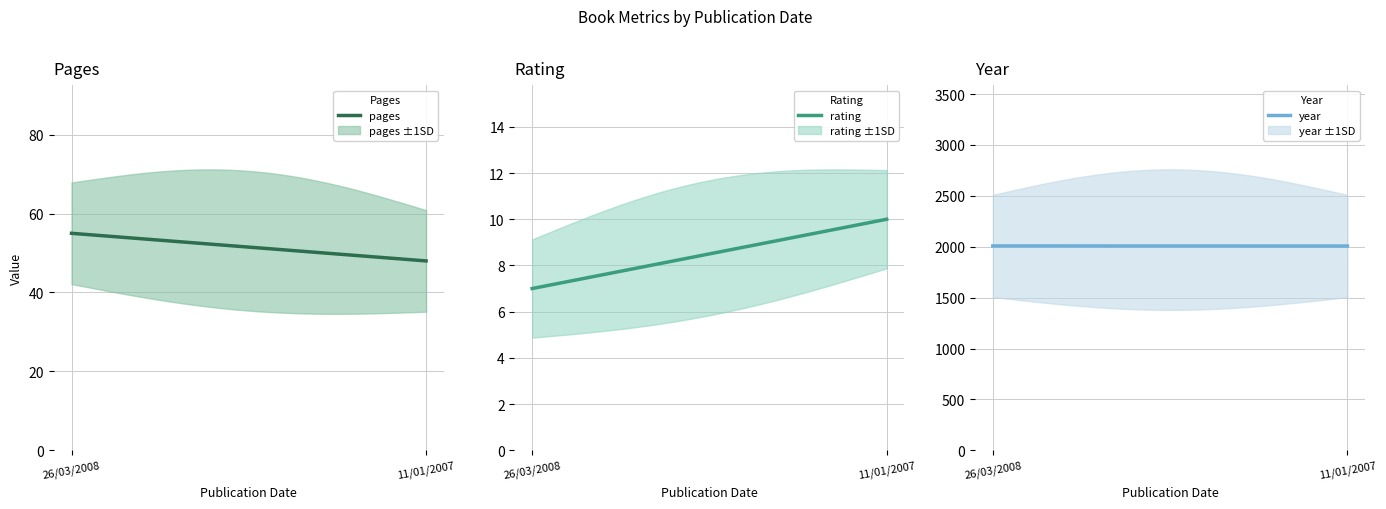

Rank the categories by pages value from lowest to highest.

11/01/2007, 26/03/2008